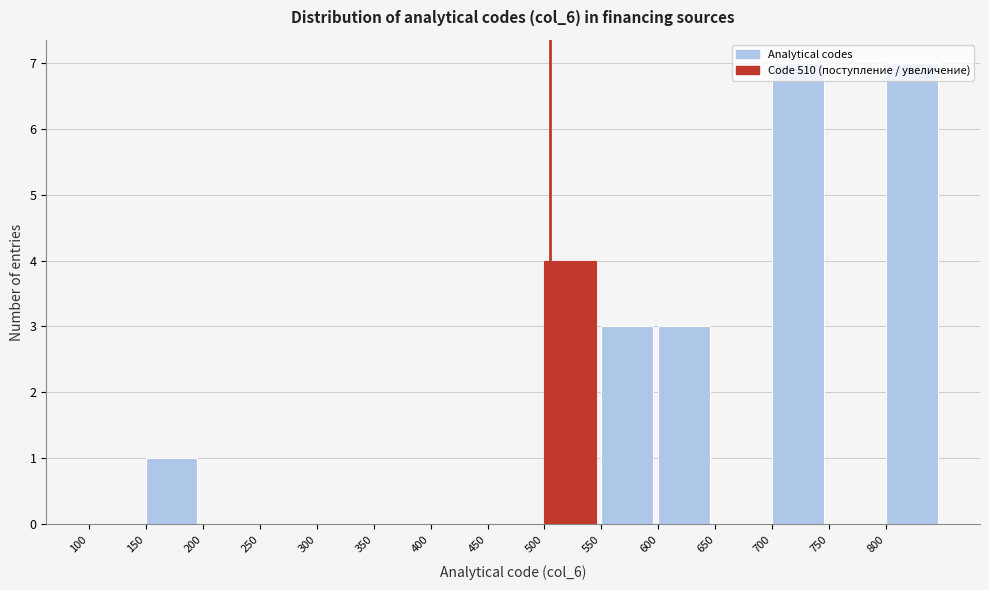

Reading left to right, transcribe this chart: for each bar, give the range it covers on the x-axis and its height. The values are not printed on the chart, so give them approximately, as read against the axis.

100 to 150: 0
150 to 200: 1
200 to 250: 0
250 to 300: 0
300 to 350: 0
350 to 400: 0
400 to 450: 0
450 to 500: 0
500 to 550: 4
550 to 600: 3
600 to 650: 3
650 to 700: 0
700 to 750: 7
750 to 800: 0
800 to 850: 7